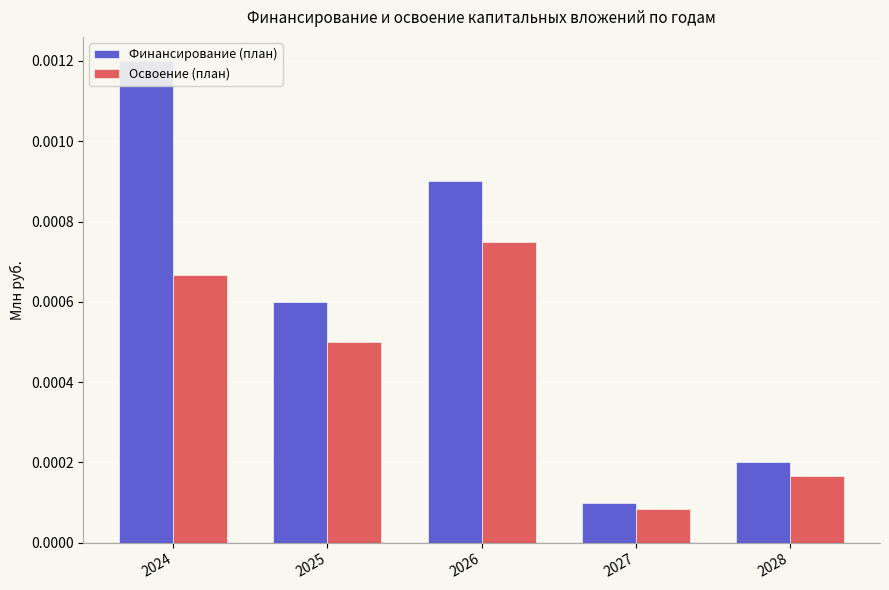

How many data points does each series have?

5